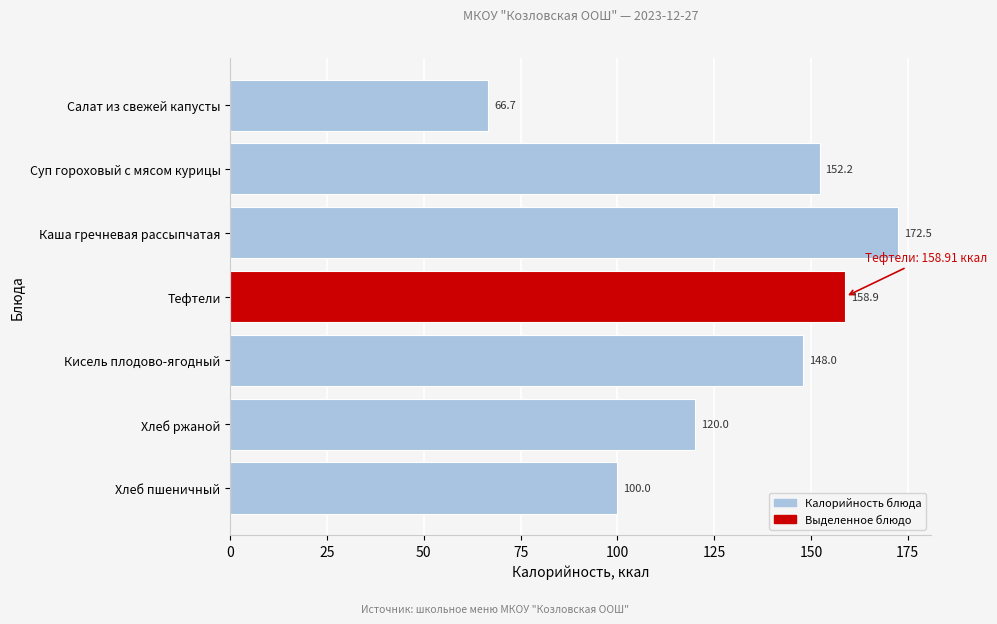

What is the difference between the values at Хлеб ржаной and Кисель плодово-ягодный?

28.0